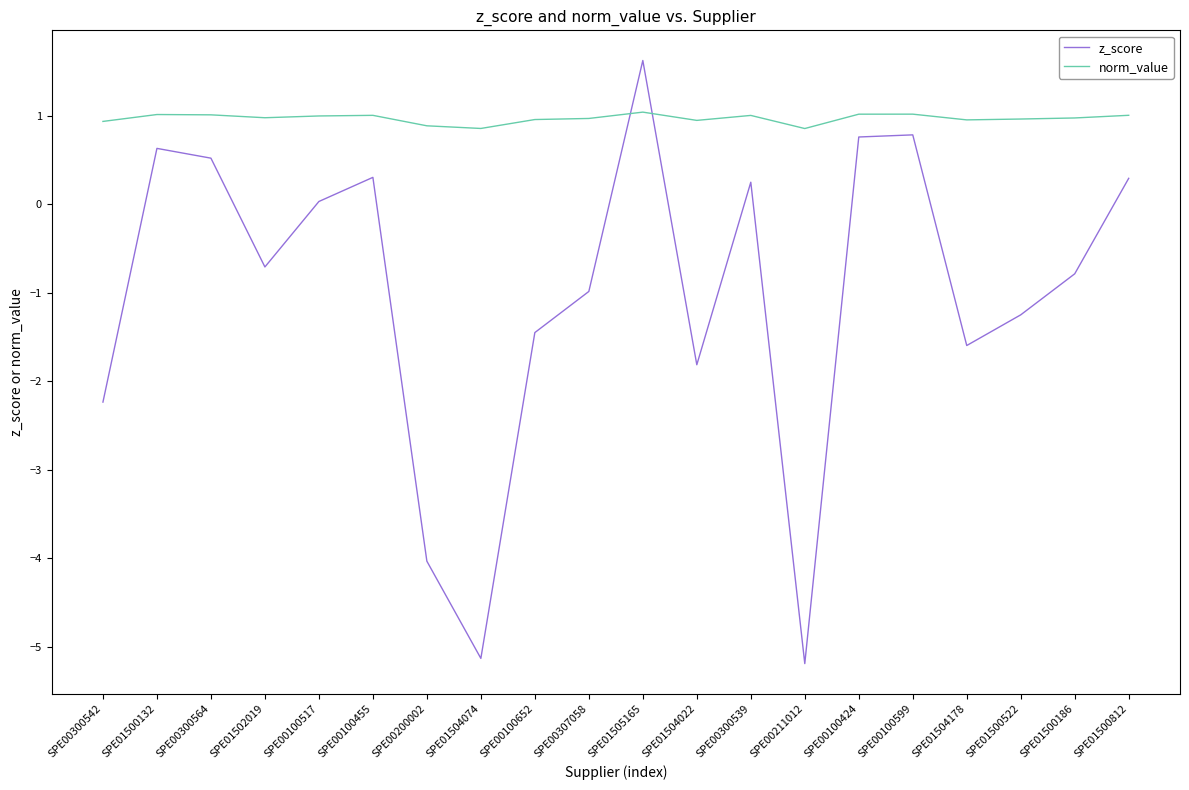

Which label corresponds to the largest value in the chart?

SPE01505165